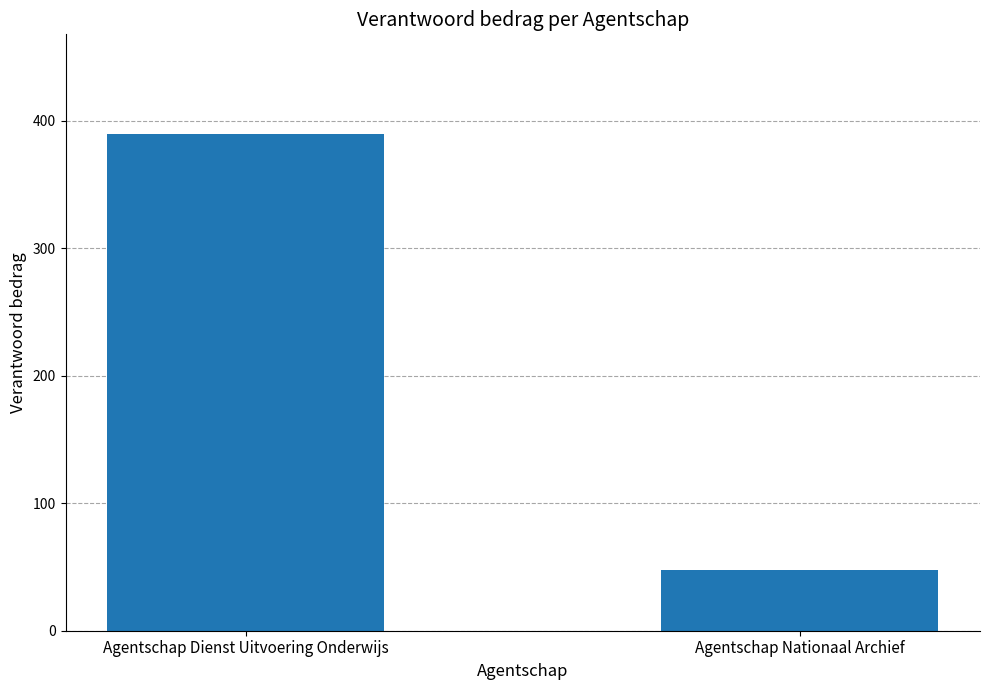

List the labels in order of value, largest first.

Agentschap Dienst Uitvoering Onderwijs, Agentschap Nationaal Archief